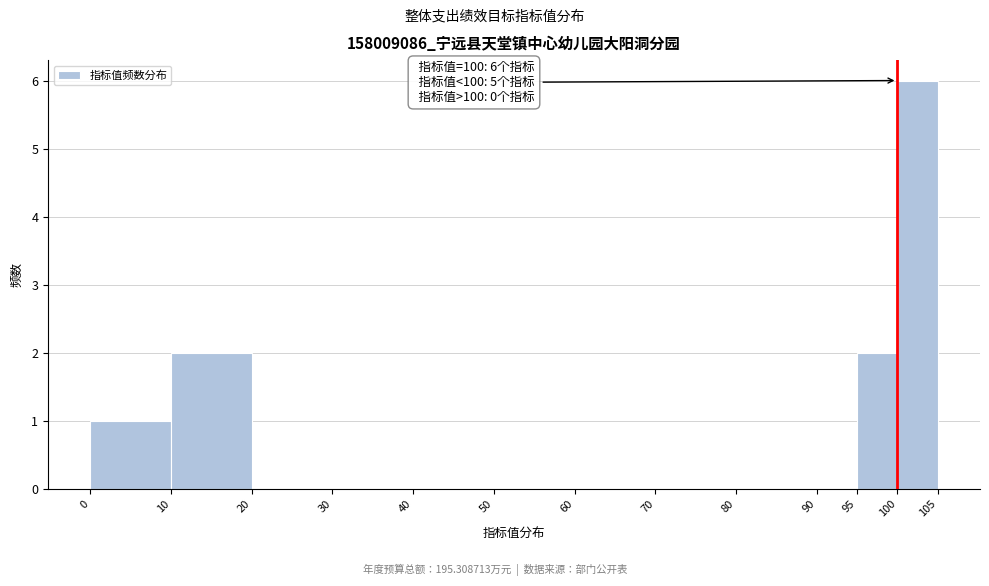

Over which range of the x-axis is the bar tallest?

100 to 105